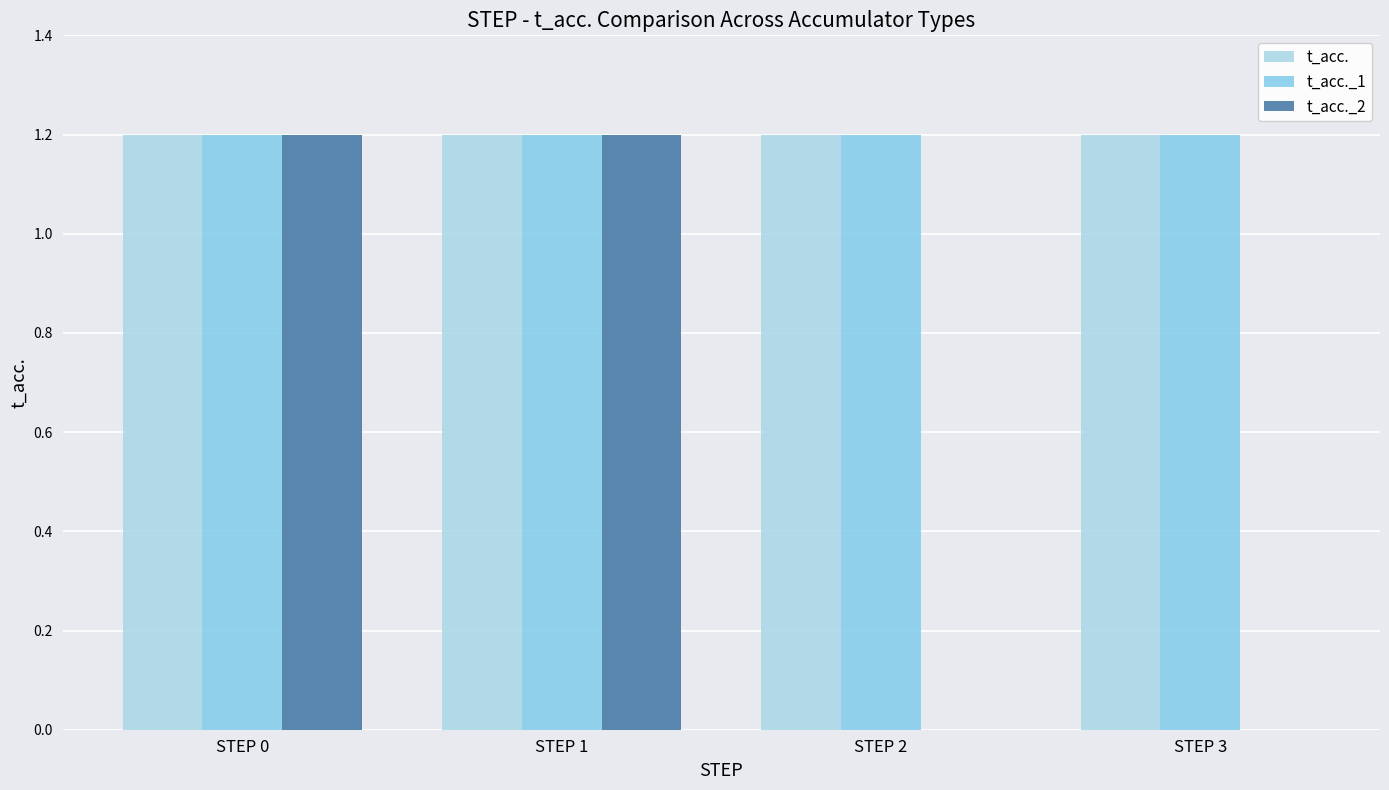

Between STEP 2 and STEP 3, which series saw the biggest shift?

t_acc.